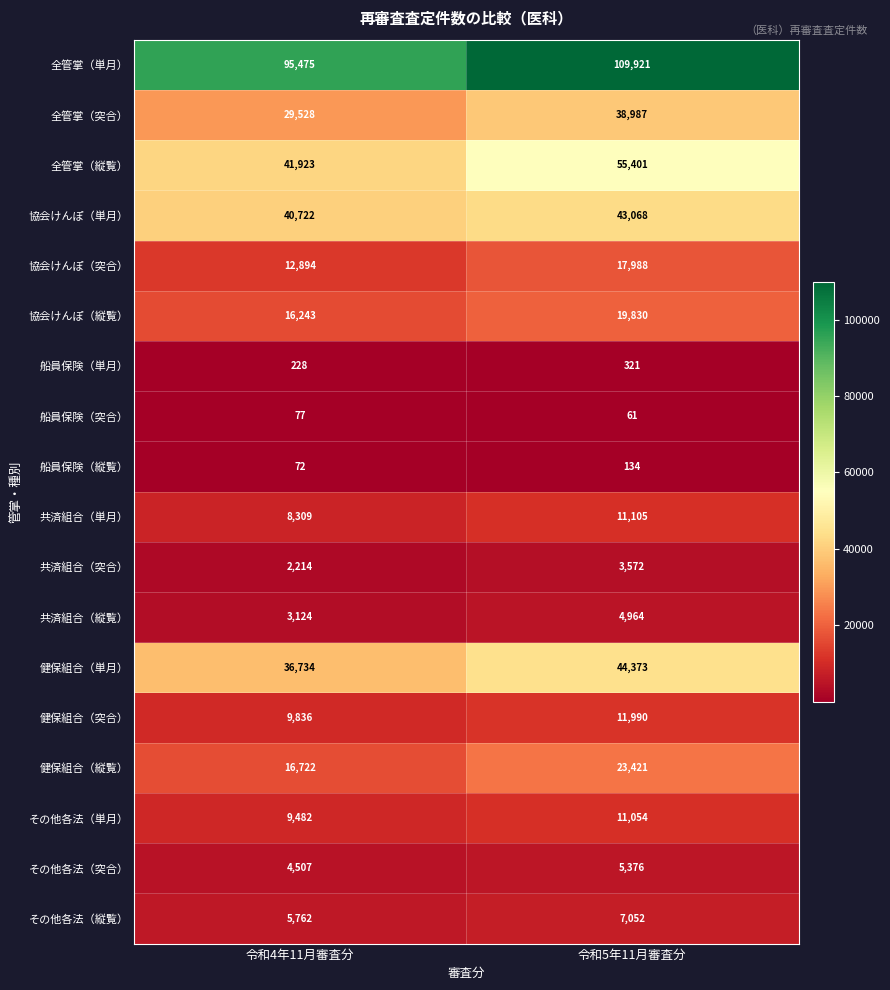

The 協会けんぽ（縦覧） series shows 8910 at 令和5年11月審査分. True or false?

False